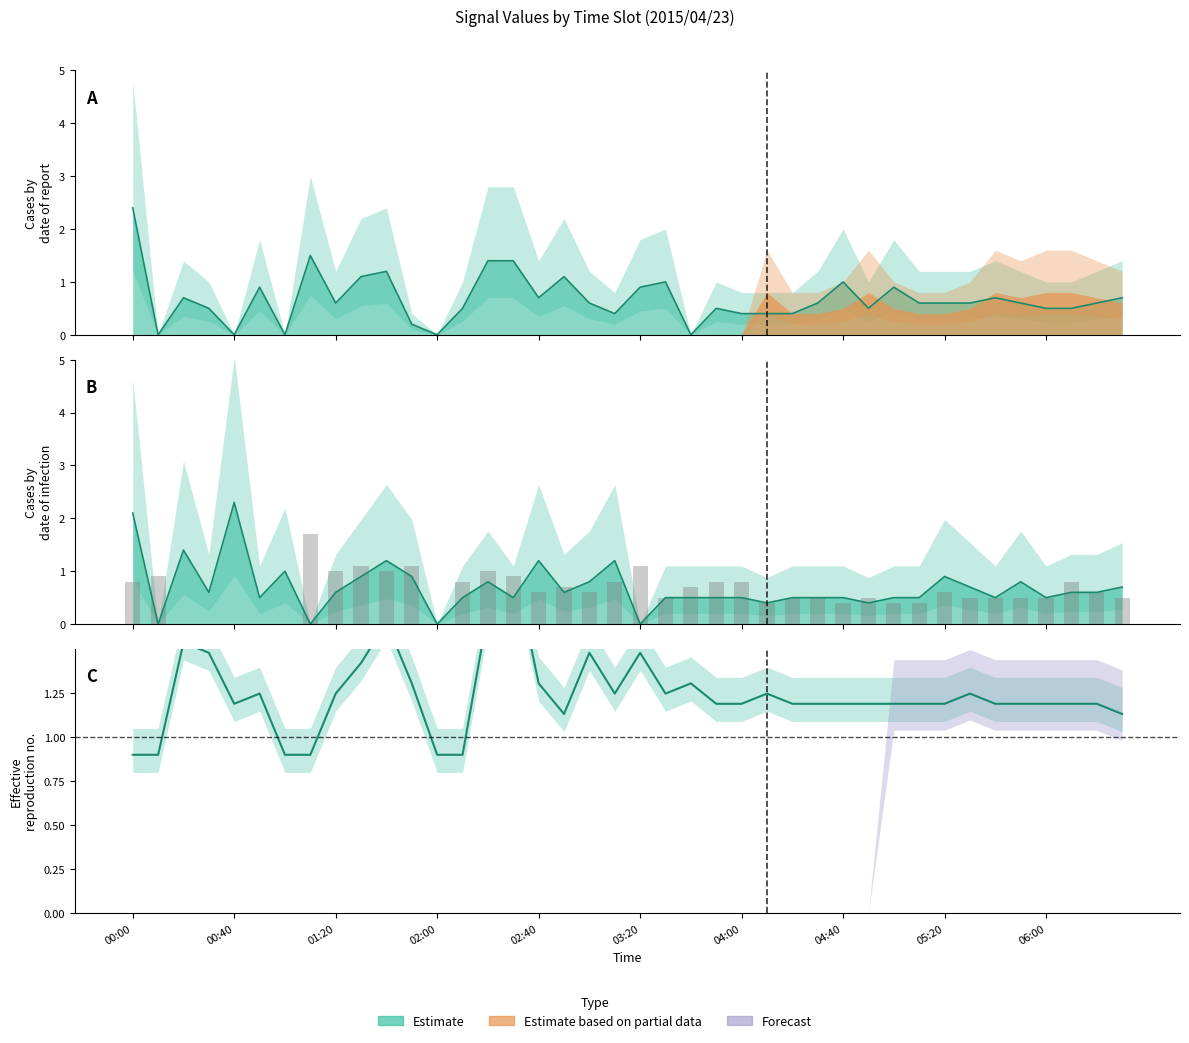

What is the change in value from 14 to 15?

+0.3